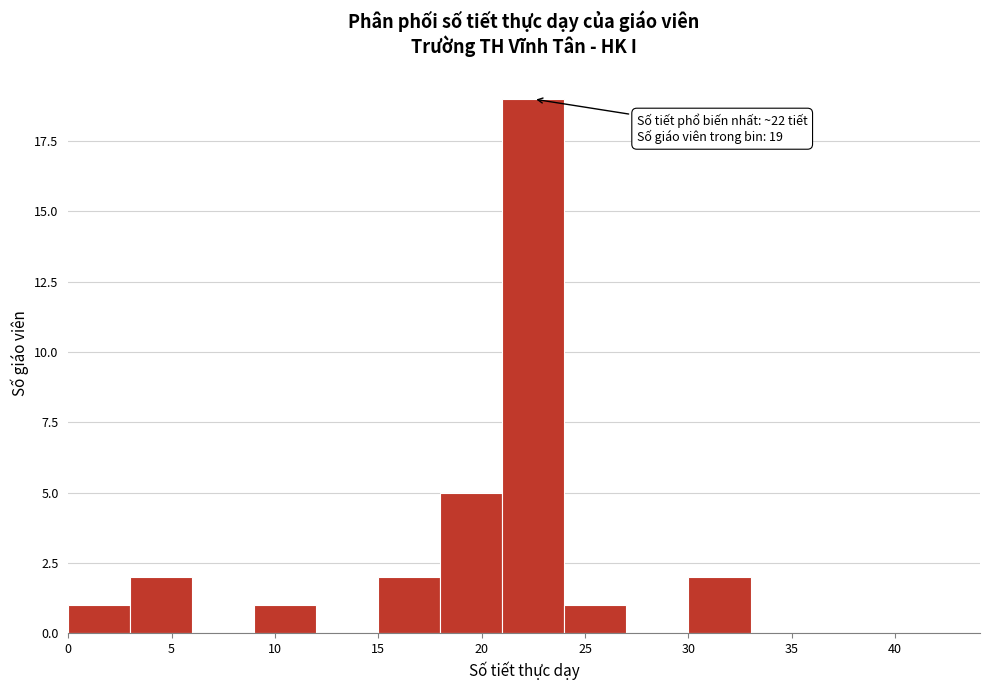

Which range on the x-axis has the tallest bar?

21 to 24